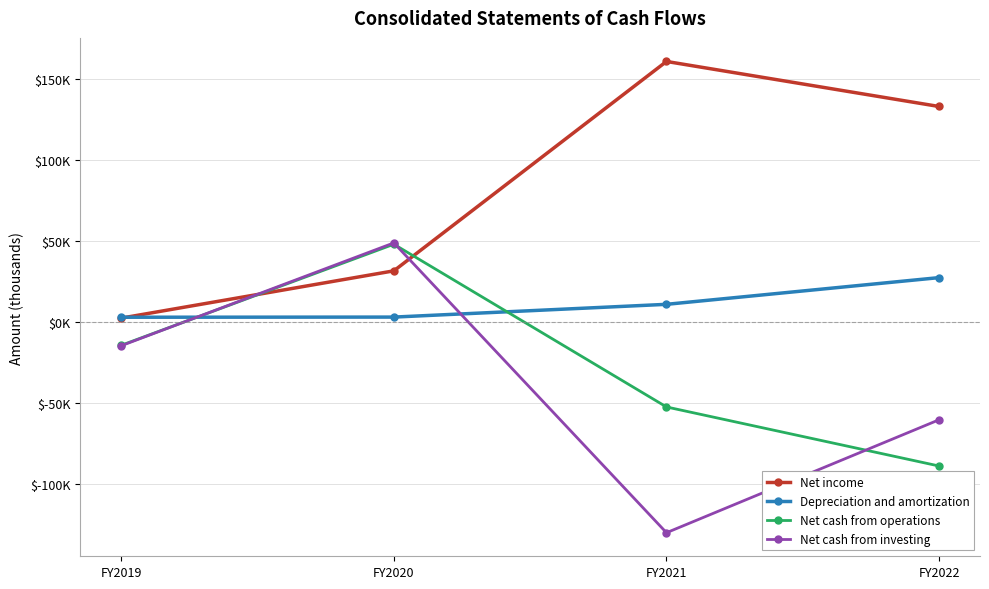

Between FY2019 and FY2021, which series saw the biggest shift?

Net income